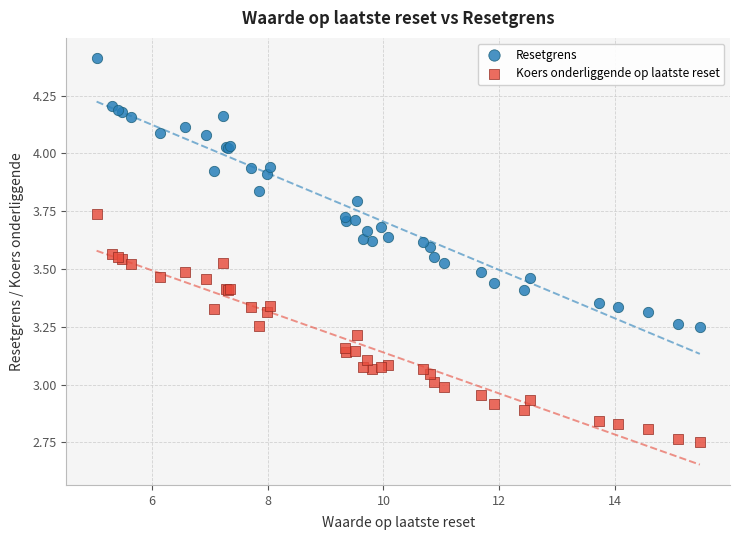

Which series has the largest Y range (max minus min)?

Resetgrens